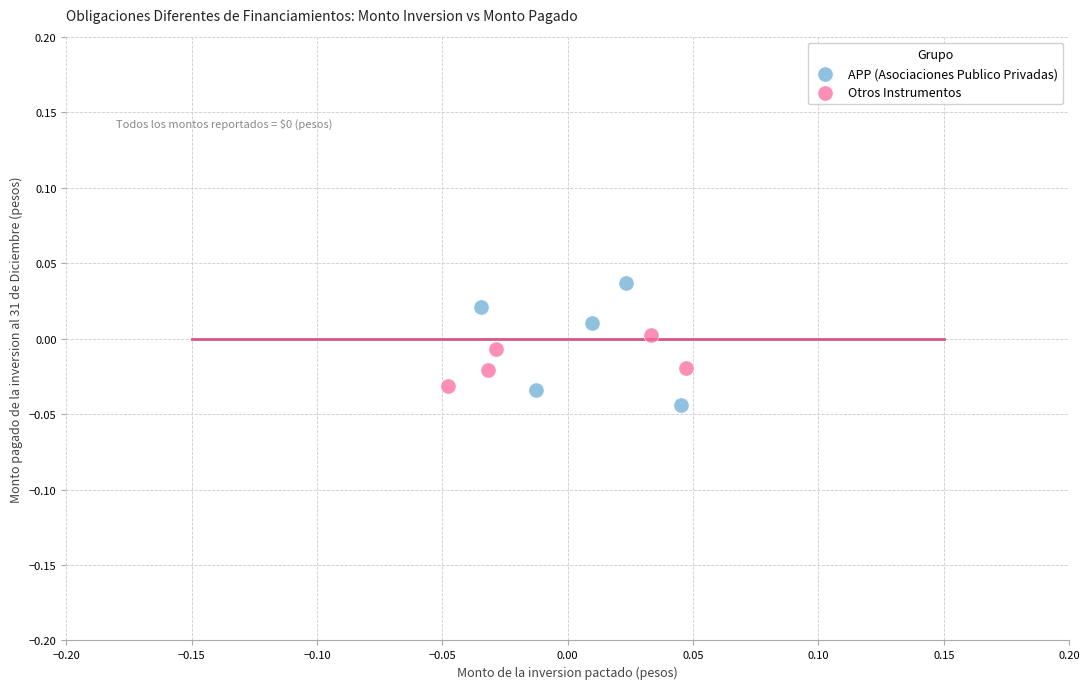

Which series has the largest Y range (max minus min)?

APP (Asociaciones Publico Privadas)